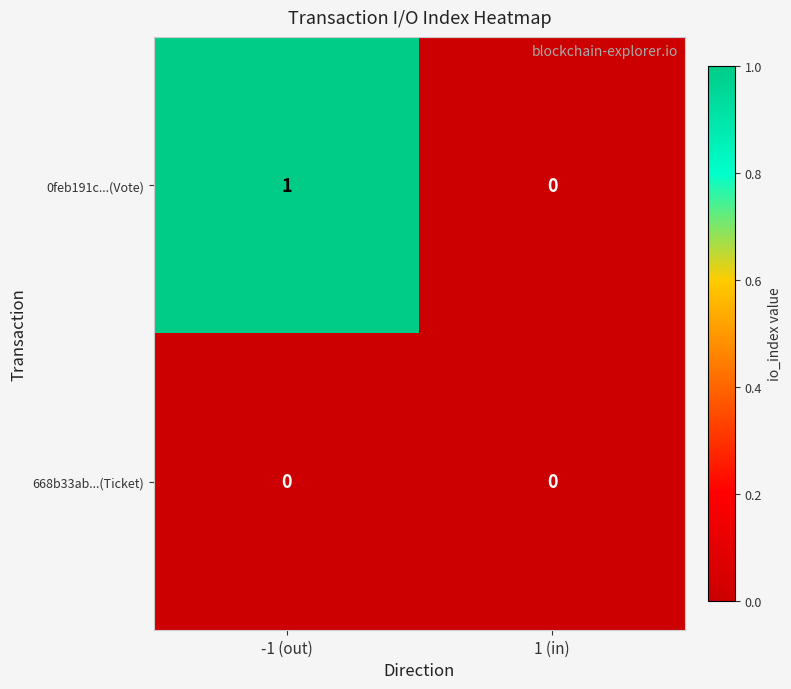

List the series in order of their overall mean, lowest first.

668b33ab...(Ticket), 0feb191c...(Vote)